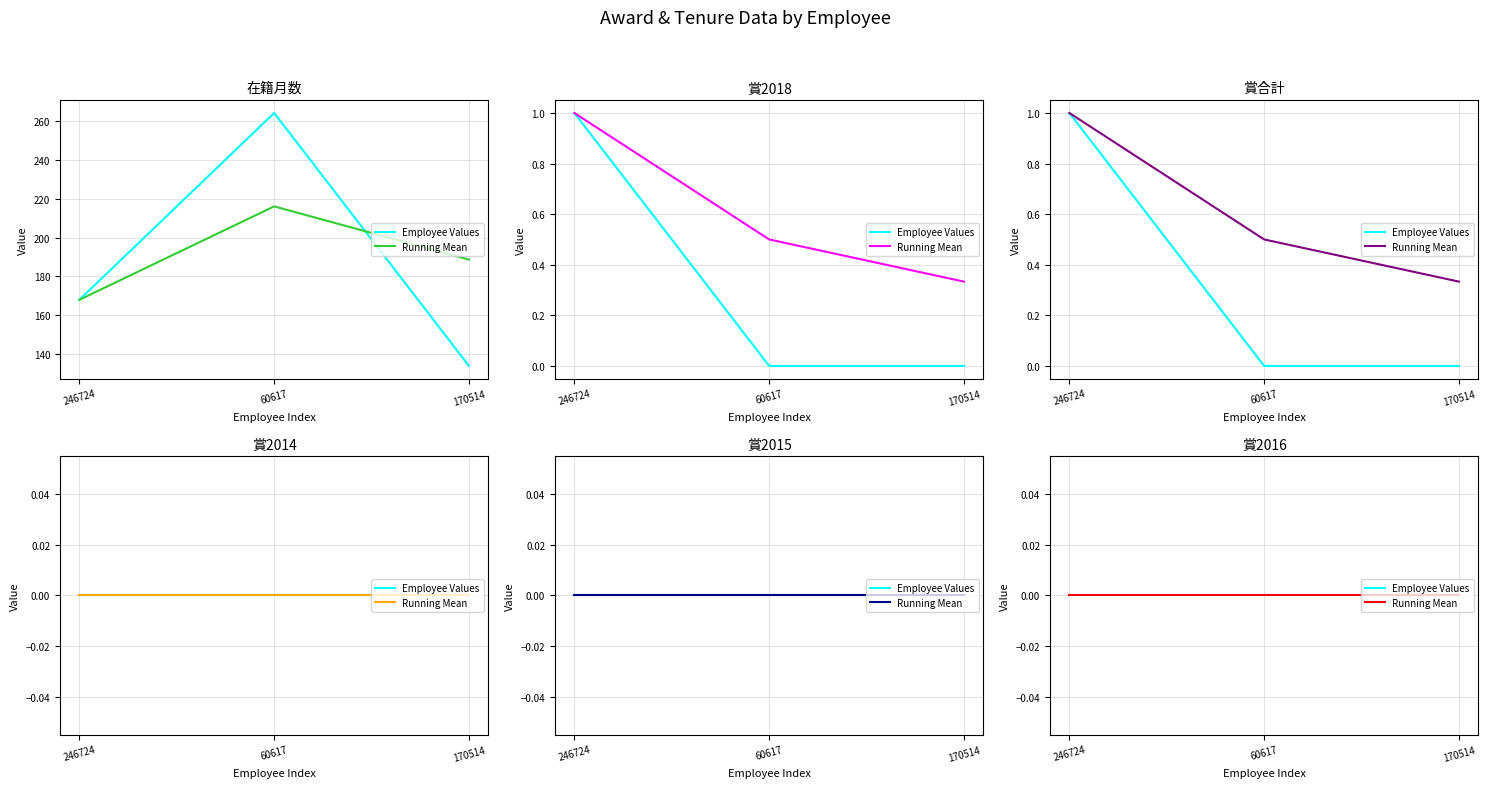

At which category is the sum across all series the highest?

60617